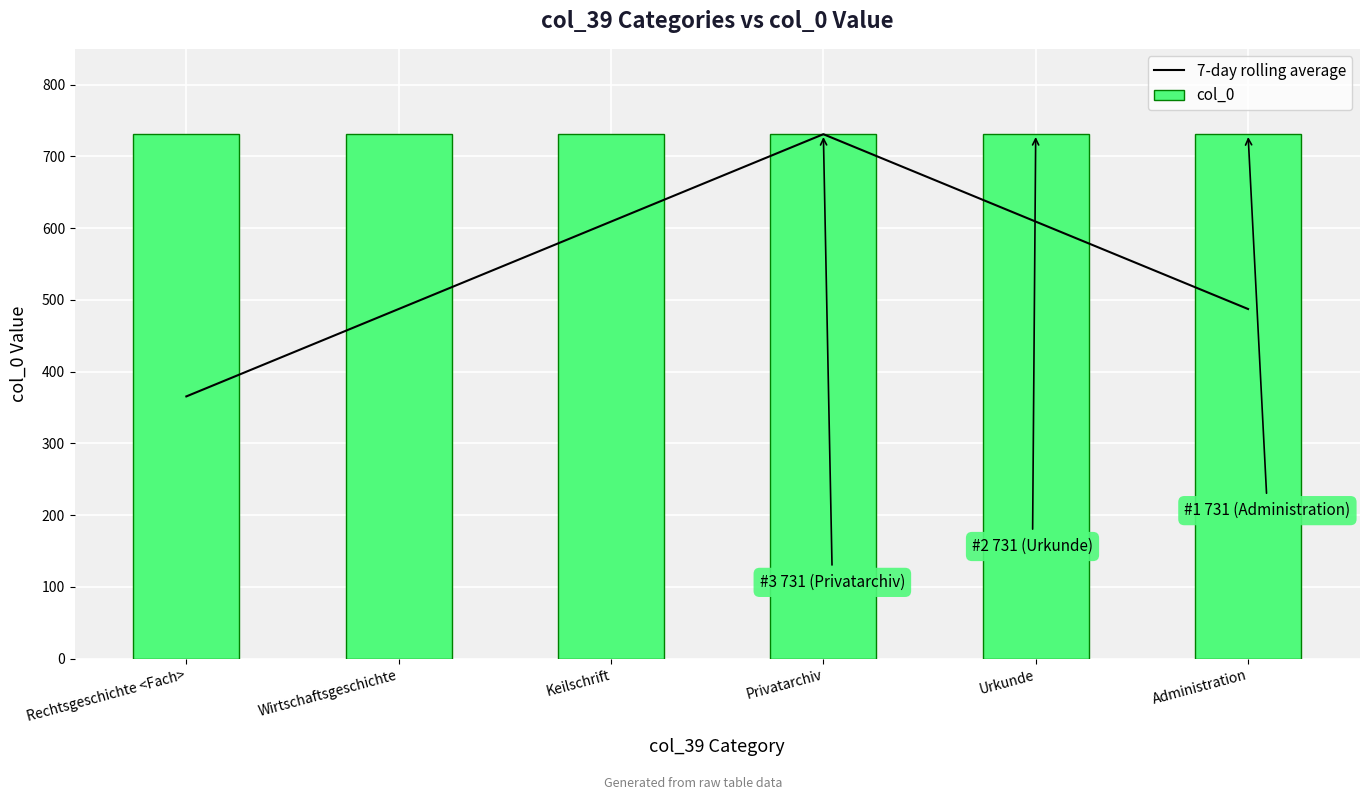

At how many categories does at least one series exceed 716?

6